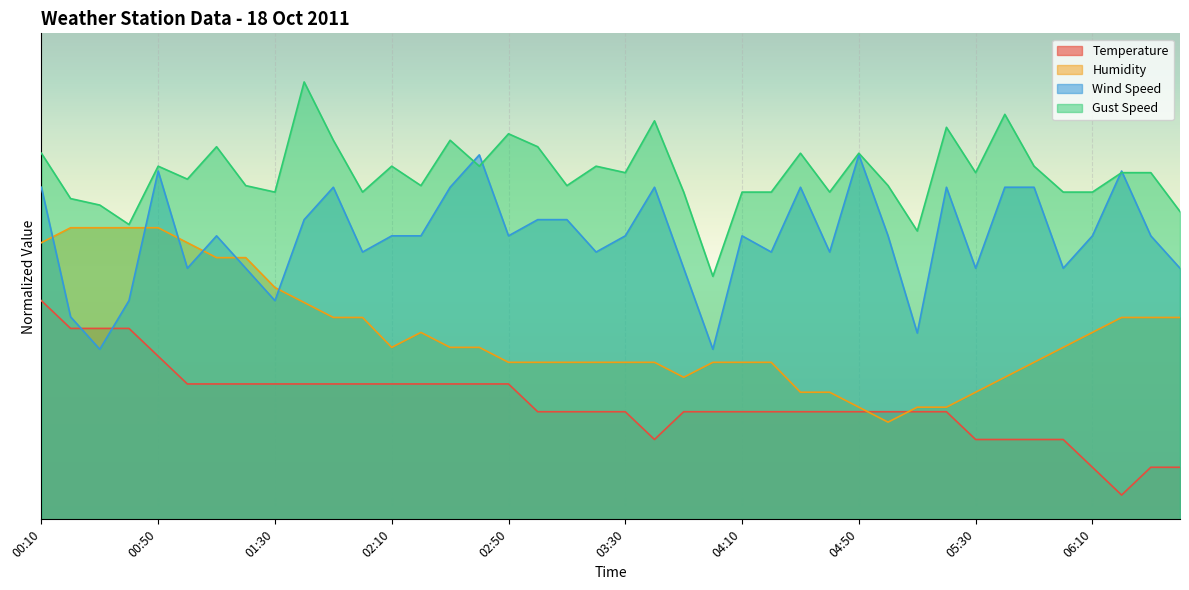

At which category does Wind Speed reach its first local valley?

00:30